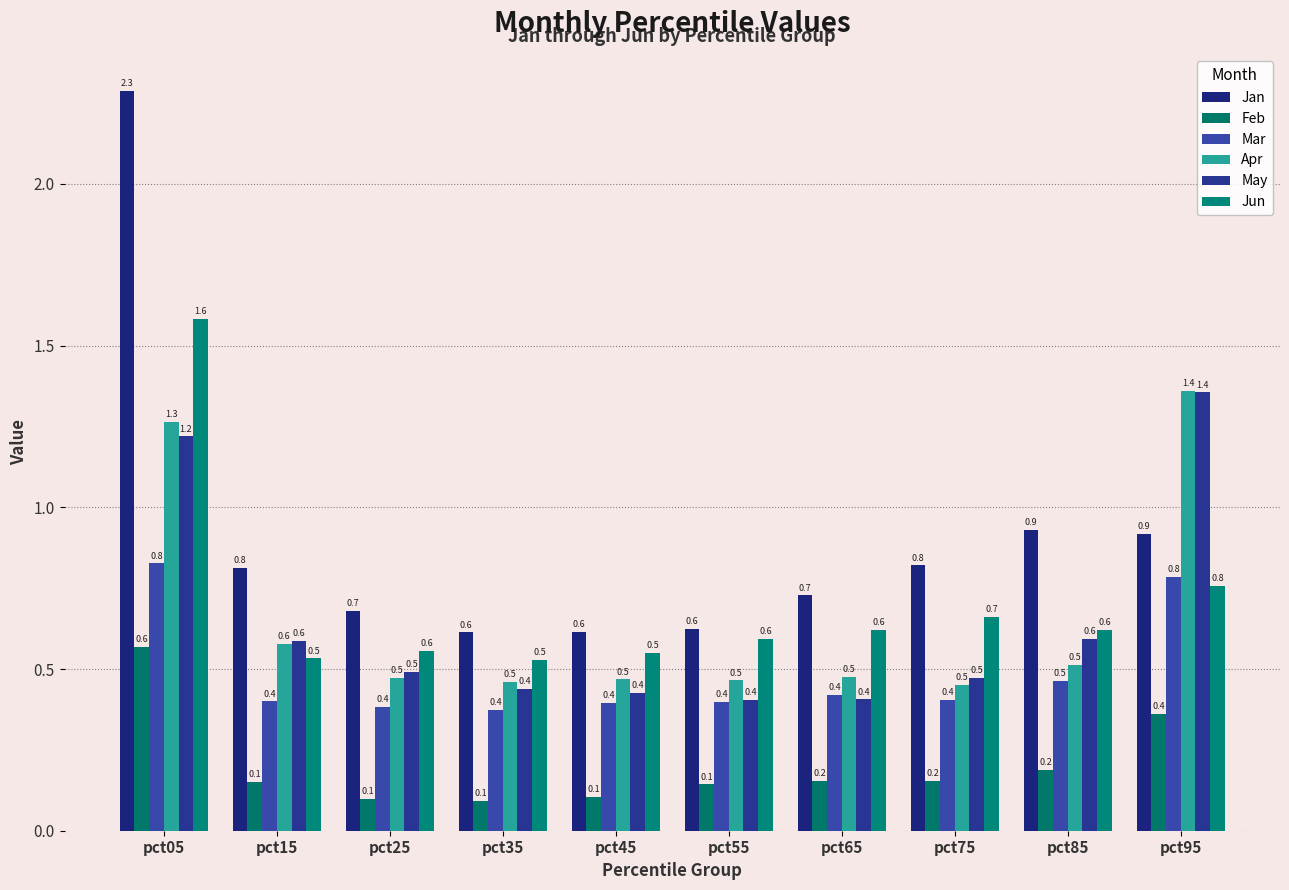

The value of Apr at pct55 is 0.5. True or false?

True